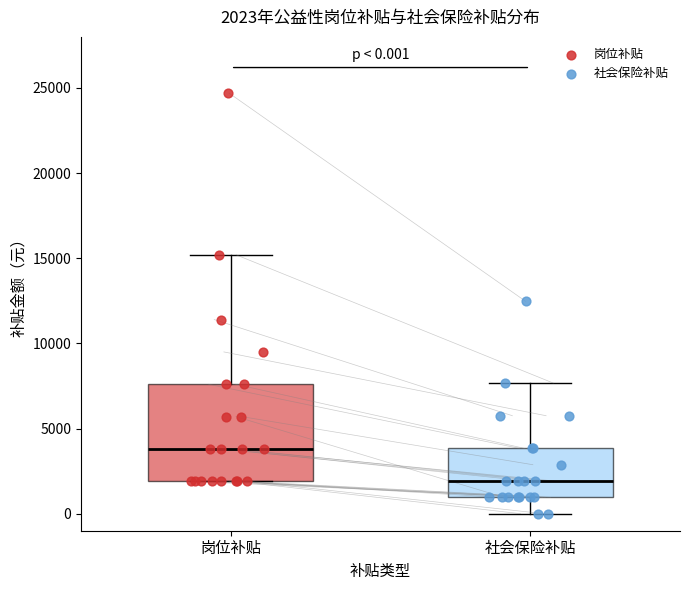

Which box is the tallest, from its lower edge to its upper edge?

岗位补贴